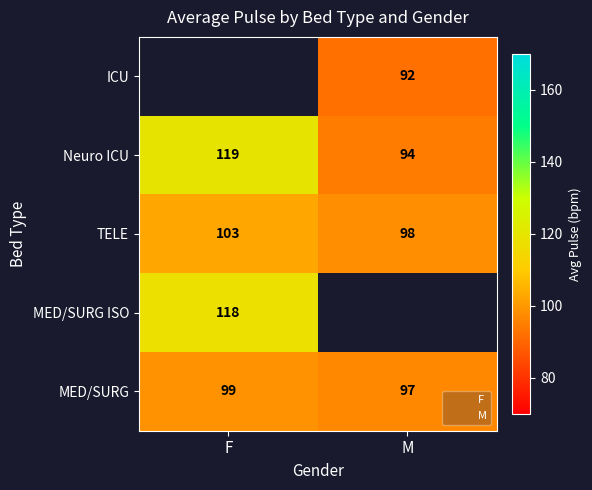

True or false: MED/SURG has a value of 160.8 at F.

False